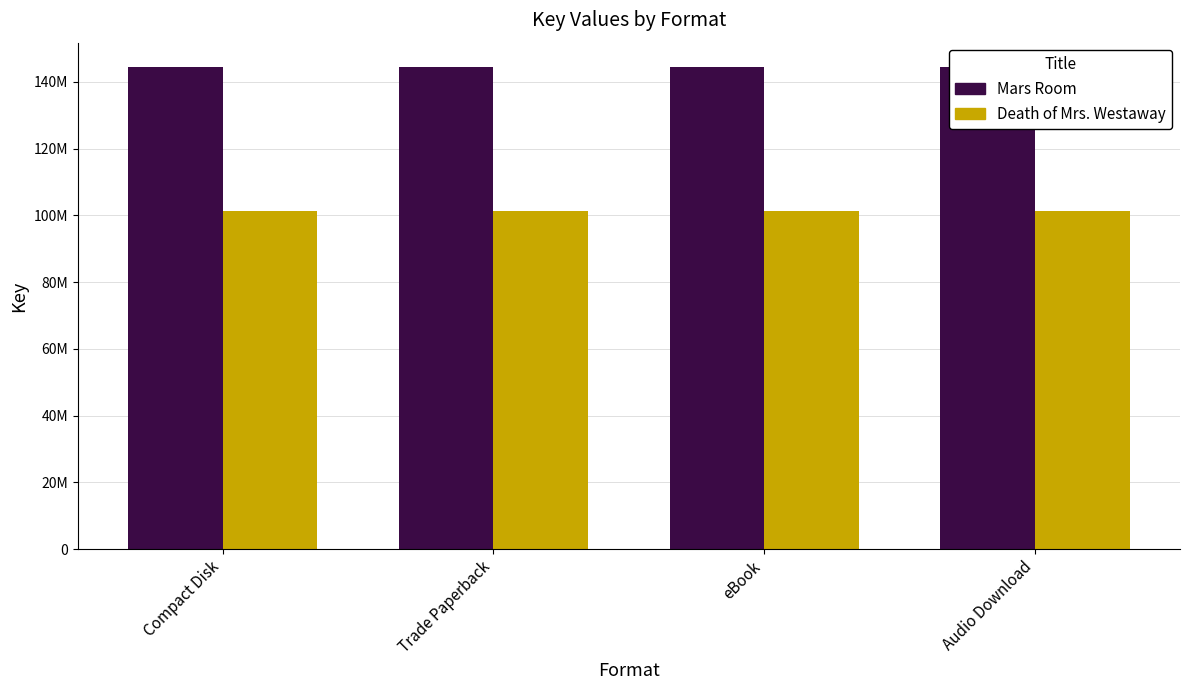

Is it true that Death of Mrs. Westaway equals 149459204 at eBook?

False